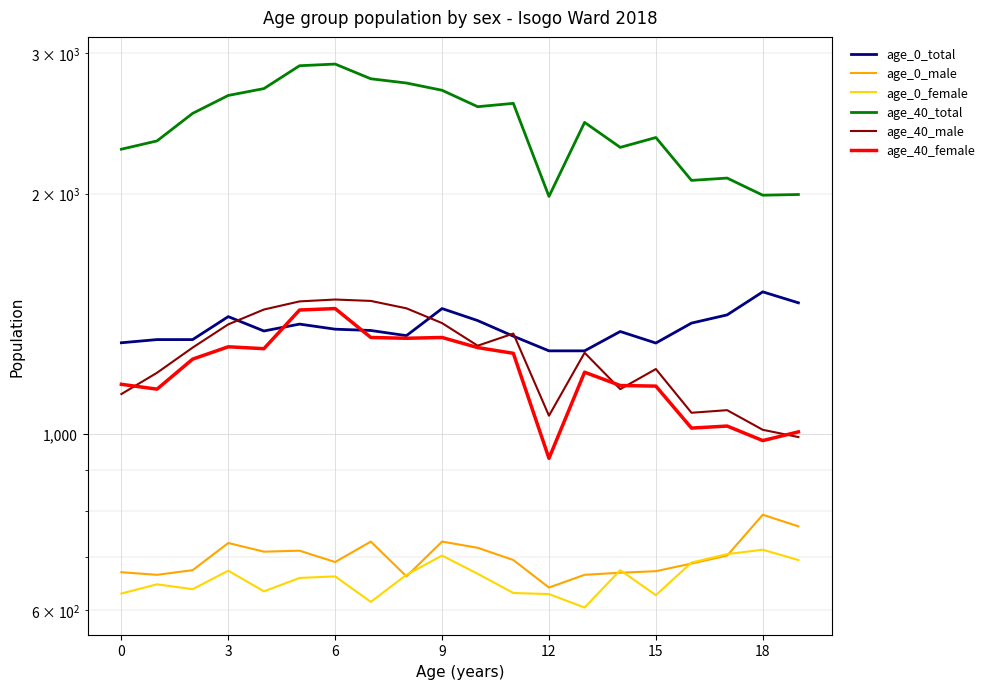

Does the chart display data point markers on the line(s)?

No